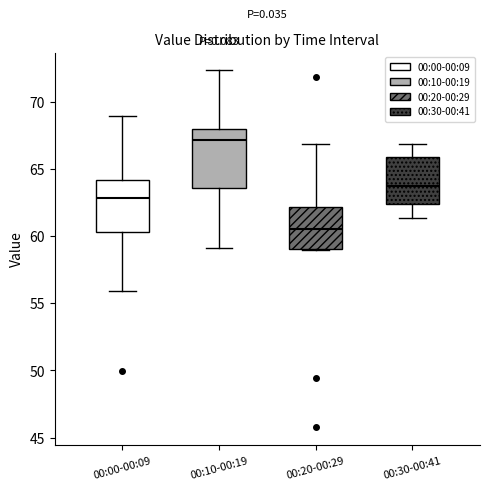

Reading left to right, transcribe this box plot: for each box, give where its median line is, the range the box spans, and where its two whiskers end, as read against the y-axis. The values are not printed on the chart, so give them approximately, as read against the axis.

00:00-00:09: median 63.0, box 60.5 to 64.0, whiskers 56.0 to 69.0
00:10-00:19: median 67.0, box 63.5 to 68.0, whiskers 59.0 to 72.5
00:20-00:29: median 60.5, box 59.0 to 62.0, whiskers 59.0 to 67.0
00:30-00:41: median 63.5, box 62.5 to 66.0, whiskers 61.5 to 67.0